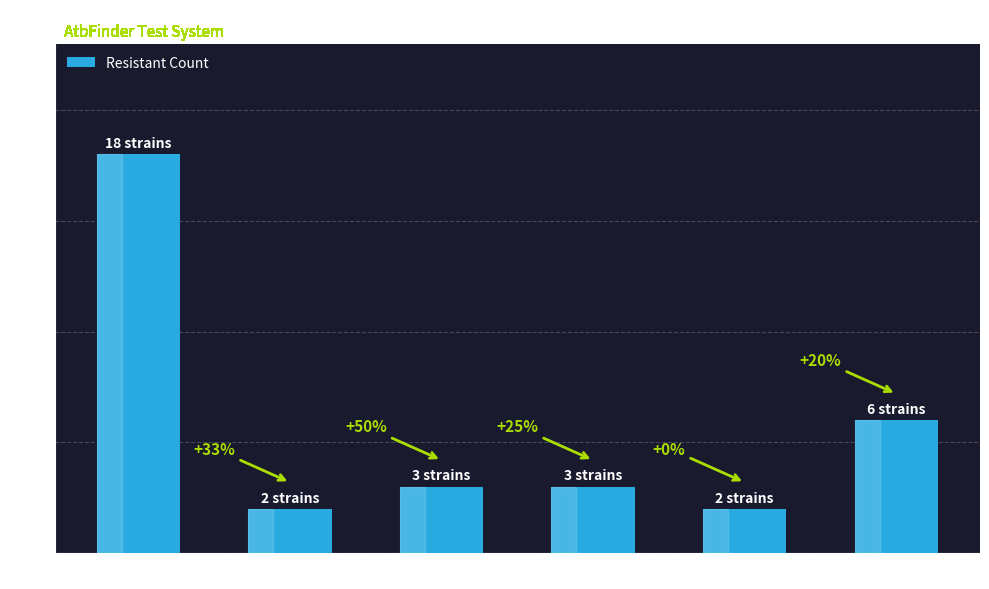

How many bars are there in total?

6